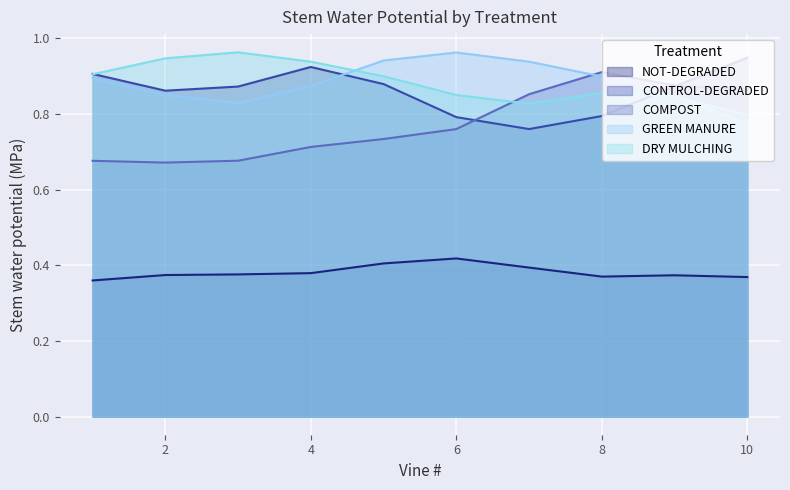

At which label does DRY MULCHING reach its minimum?

10